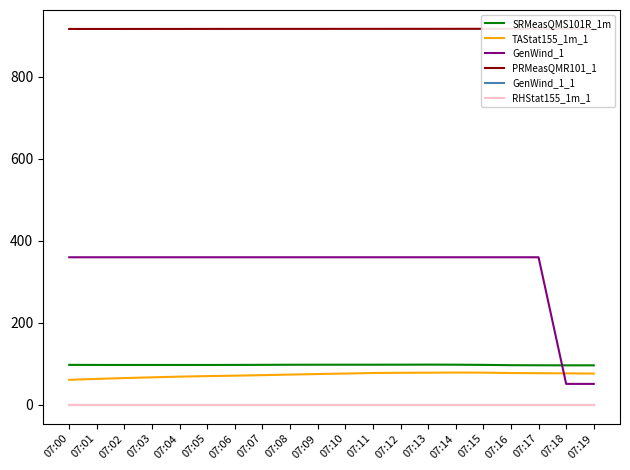

Is it true that TAStat155_1m_1 equals 18.0 at 07:09?

False